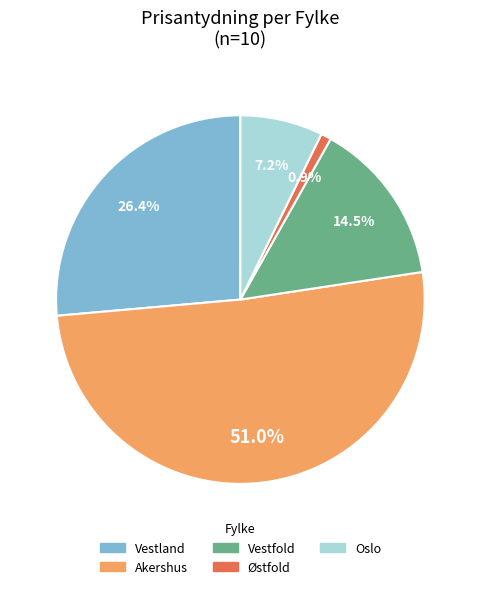

Is there a majority slice in this chart?

Yes